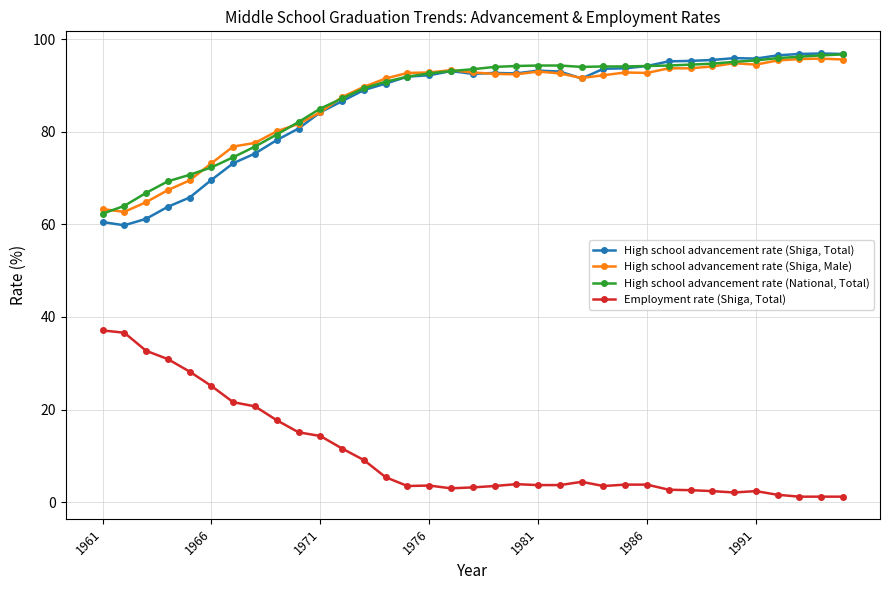

What is the highest value of the High school advancement rate (Shiga, Male) series?

95.8